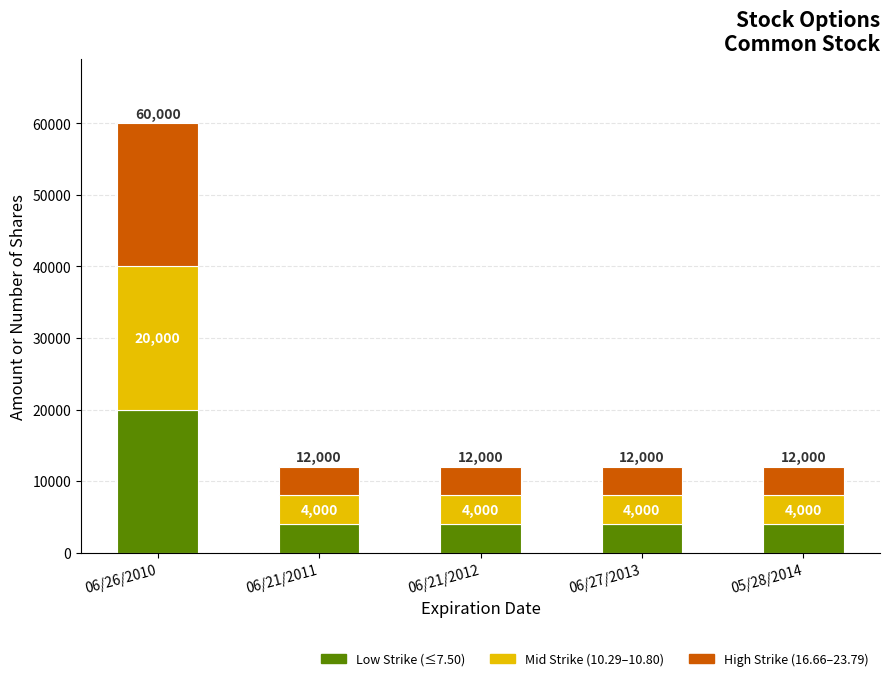

At which category is the sum across all series the highest?

06/26/2010